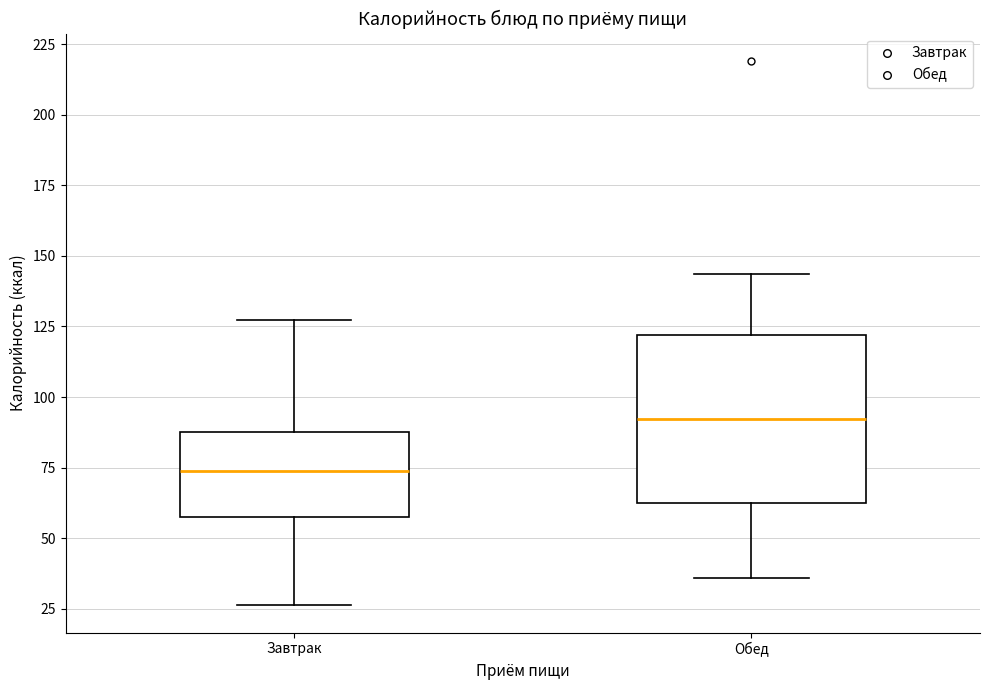

Comparing the boxes themselves (not the whiskers), which one is the tallest?

Обед